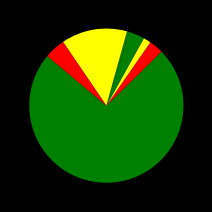

How many slices are in this pie chart?

7